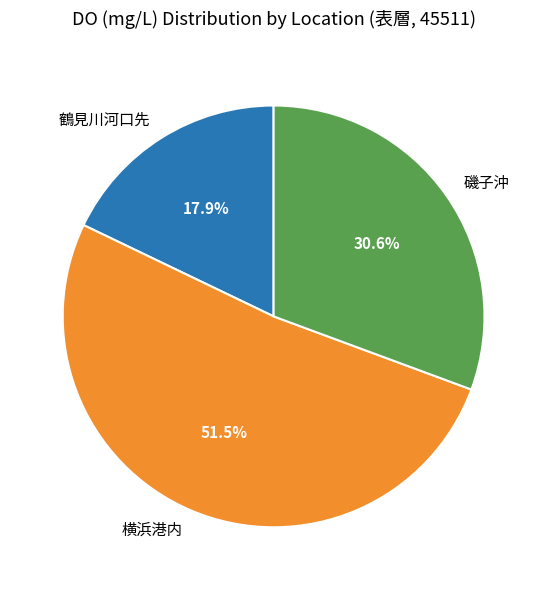

How many segments does this pie chart have?

3